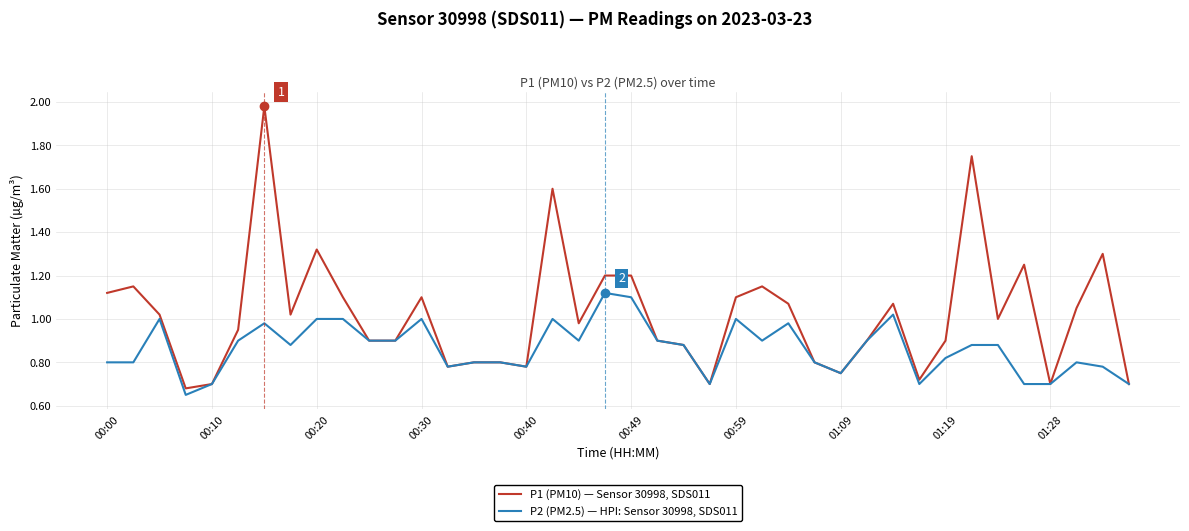

List the series in order of their peak value, lowest first.

P2 (PM2.5) — HPI: Sensor 30998, SDS011, P1 (PM10) — Sensor 30998, SDS011